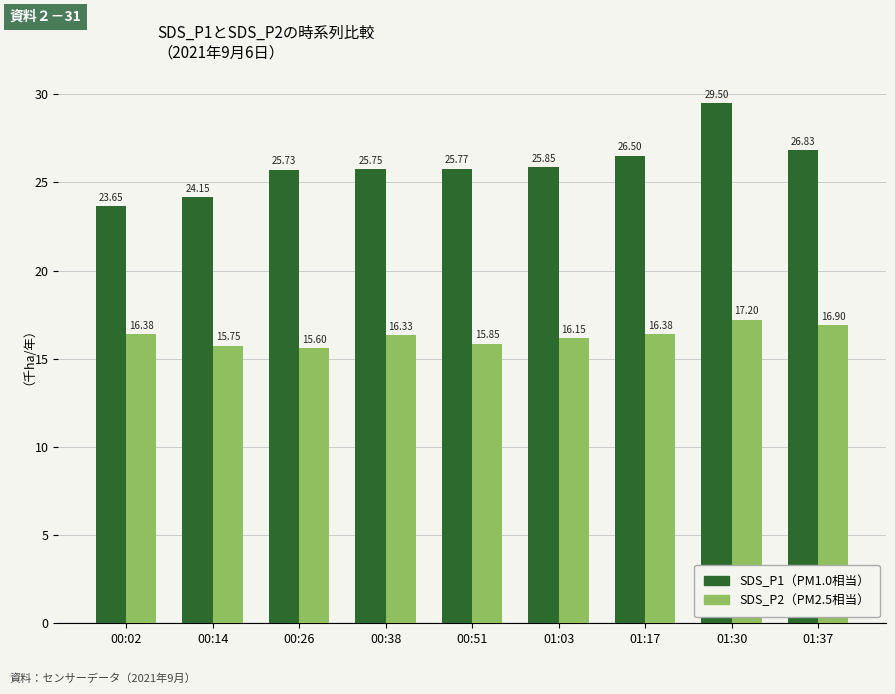

At which category is the sum across all series the highest?

01:30